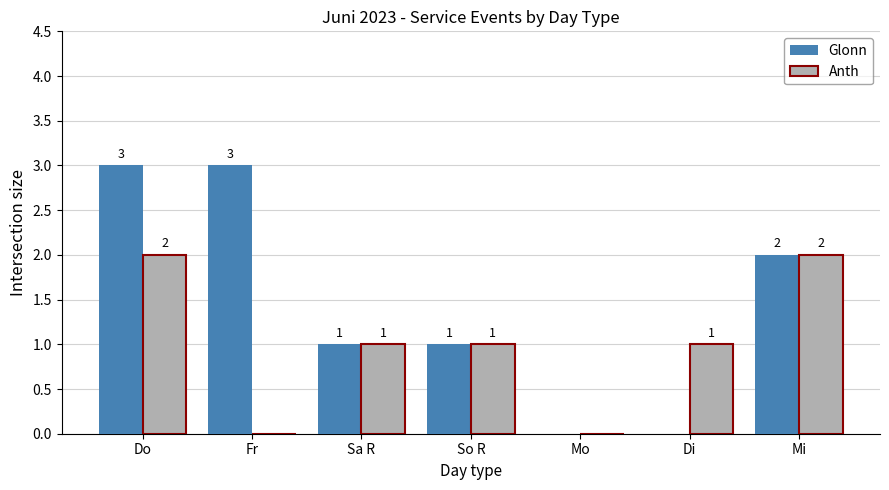

Count the Anth values in the range 0 to 2.

7